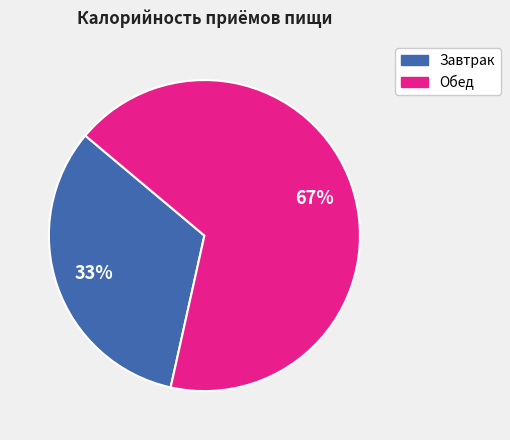

Count the number of slices in the pie.

2